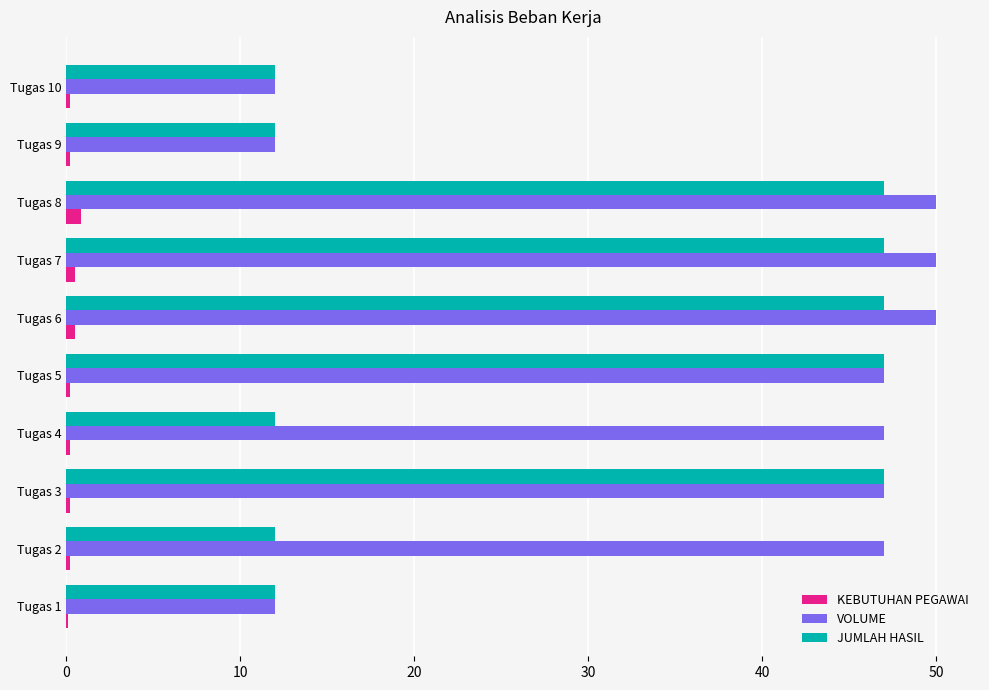

What is the sum of all KEBUTUHAN PEGAWAI values?

3.1